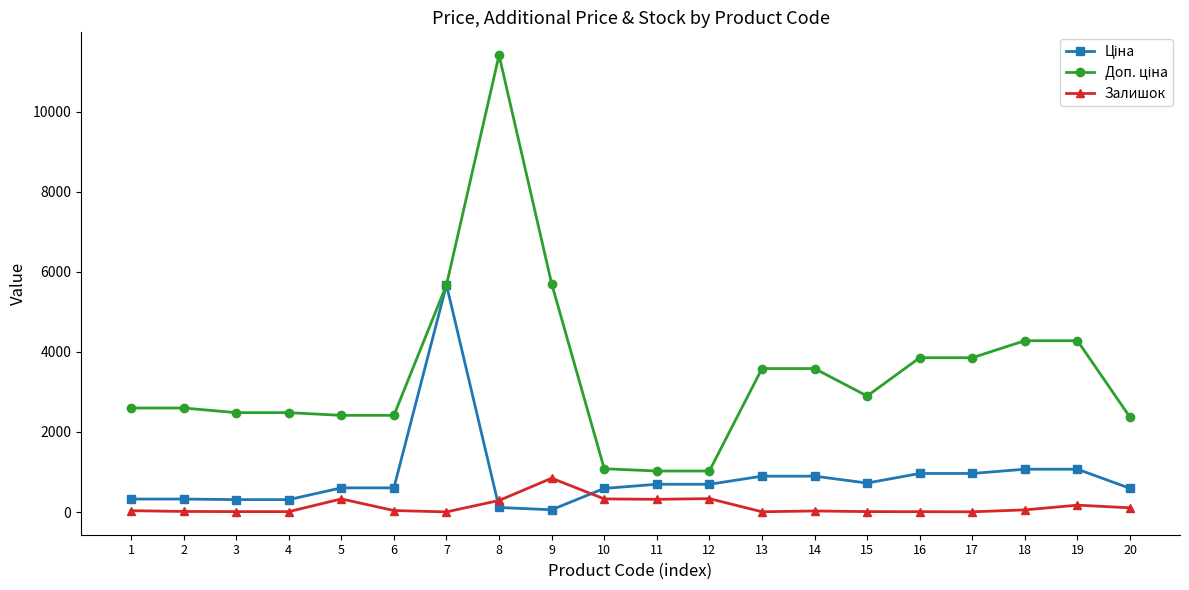

What is the greatest value displayed?

11410.0